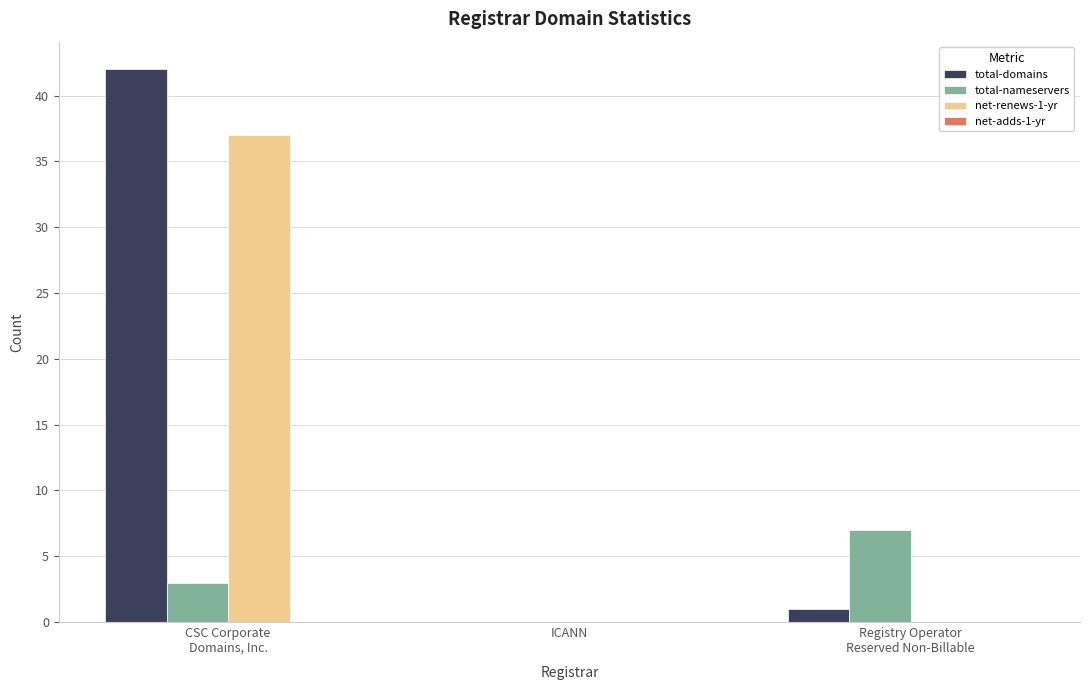

The total-domains series shows 0 at ICANN. True or false?

True